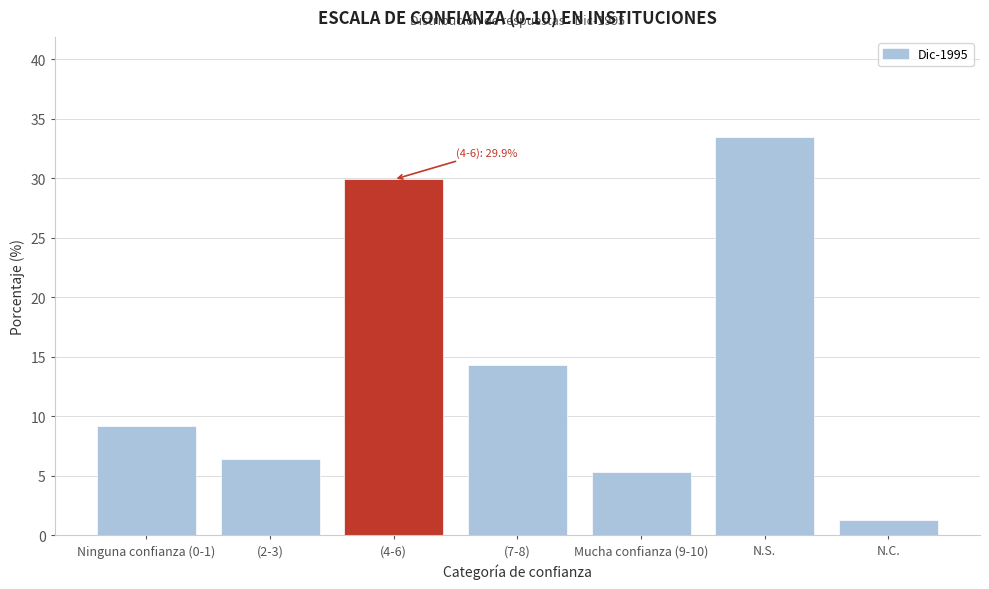

Reading left to right, list all the values displayed in this chart.

Ninguna confianza (0-1)=9.2	(2-3)=6.4	(4-6)=29.9	(7-8)=14.3	Mucha confianza (9-10)=5.3	N.S.=33.5	N.C.=1.3